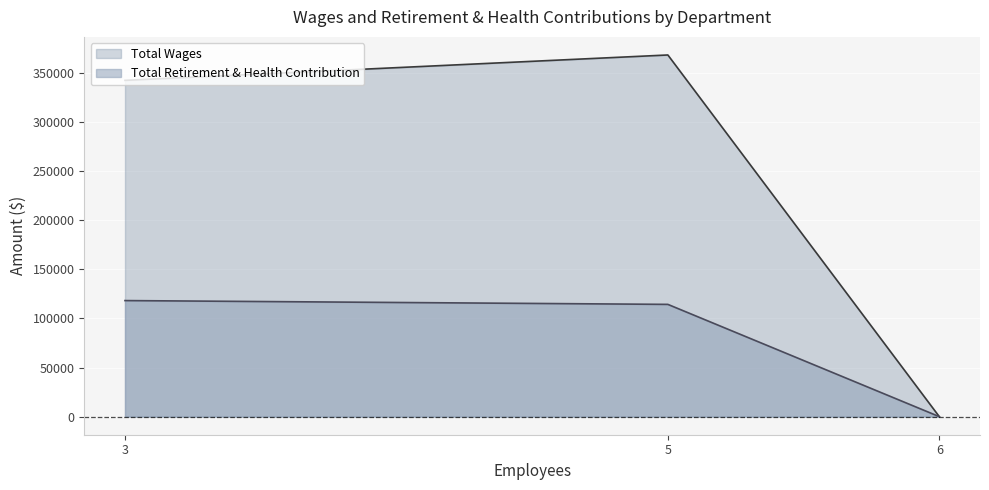

List the series in order of their peak value, highest first.

Total Wages, Total Retirement & Health Contribution